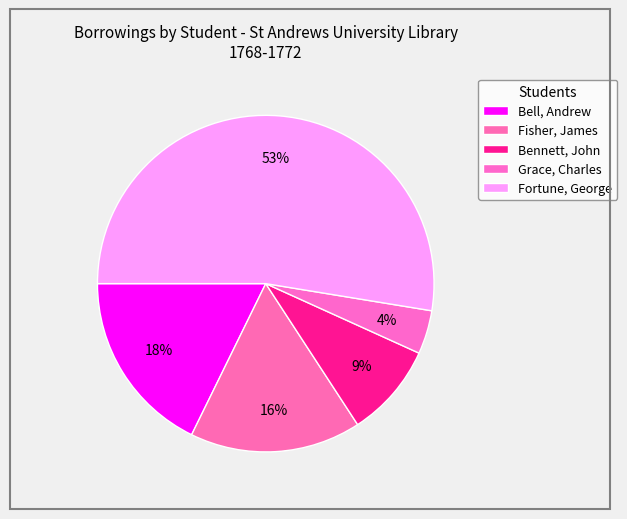

How many segments does this pie chart have?

5